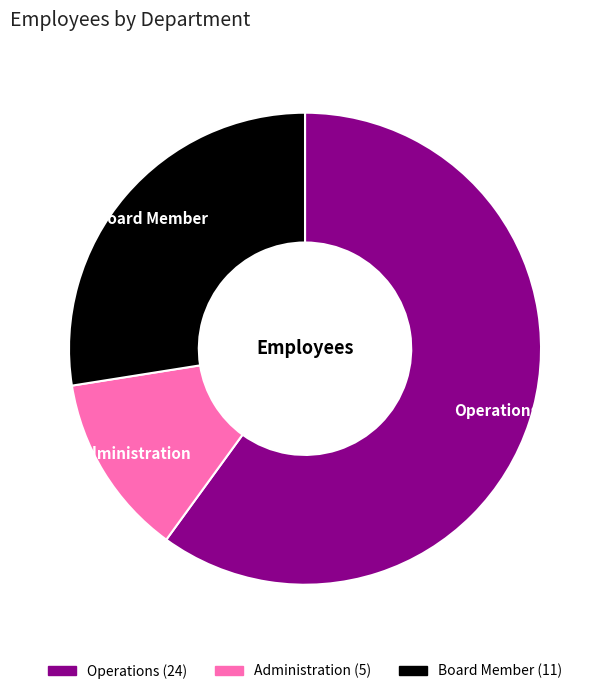

What is the smallest slice in the pie chart?

Administration